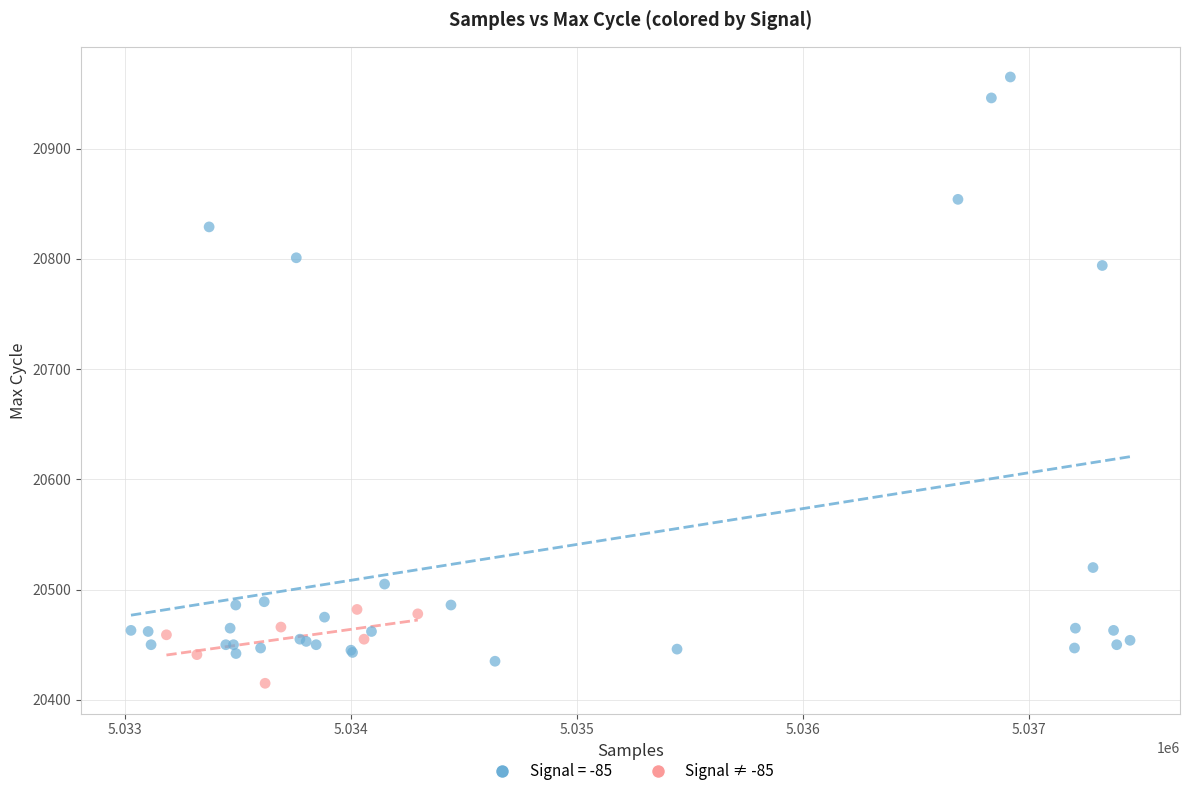

Which series has the largest Y range (max minus min)?

Signal = -85